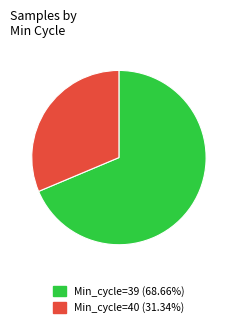

What is the ratio of the value at Min_cycle=40 (31.34%) to the value at Min_cycle=39 (68.66%)?

0.5